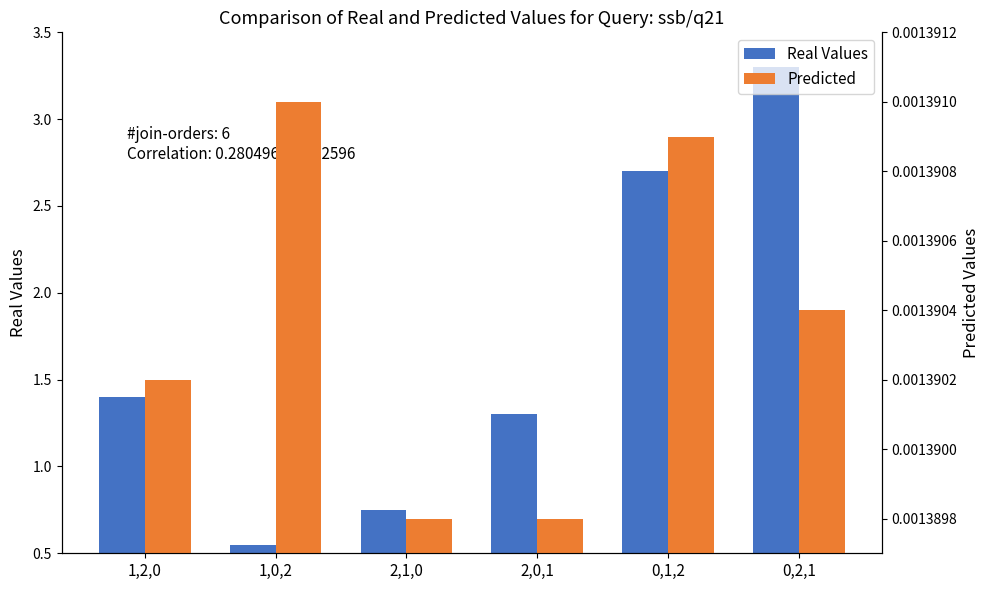

Which series has the largest total across all categories?

Real Values